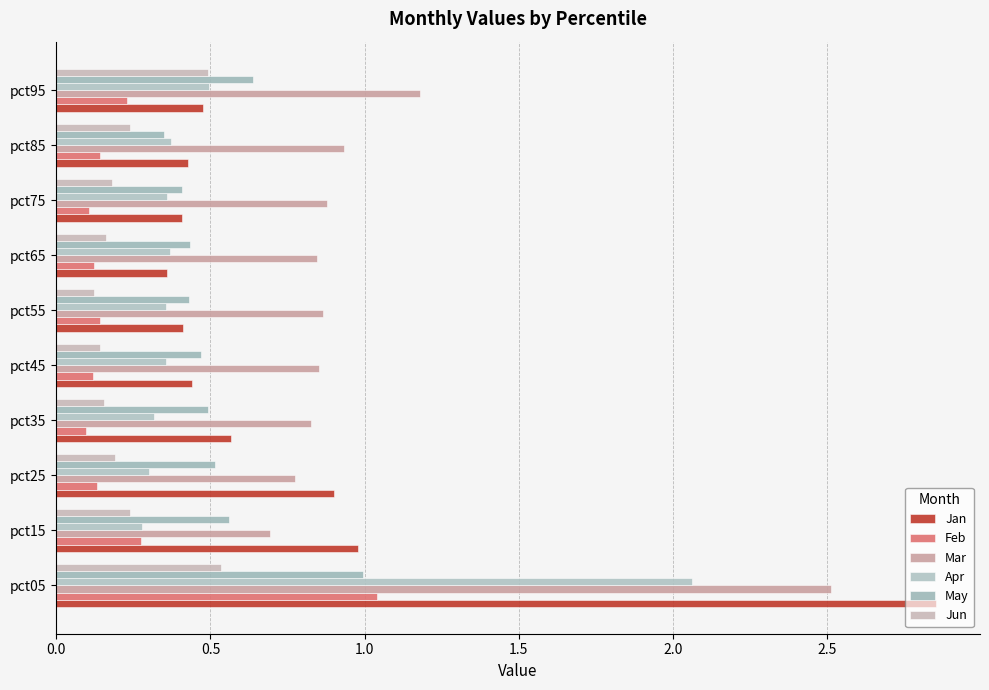

Reading right to left, what are all the values shown in this chart?

Jan: 0.5	0.4	0.4	0.4	0.4	0.4	0.6	0.9	1.0	2.9
Feb: 0.2	0.1	0.1	0.1	0.1	0.1	0.1	0.1	0.3	1.0
Mar: 1.2	0.9	0.9	0.8	0.9	0.9	0.8	0.8	0.7	2.5
Apr: 0.5	0.4	0.4	0.4	0.4	0.4	0.3	0.3	0.3	2.1
May: 0.6	0.4	0.4	0.4	0.4	0.5	0.5	0.5	0.6	1.0
Jun: 0.5	0.2	0.2	0.2	0.1	0.1	0.2	0.2	0.2	0.5